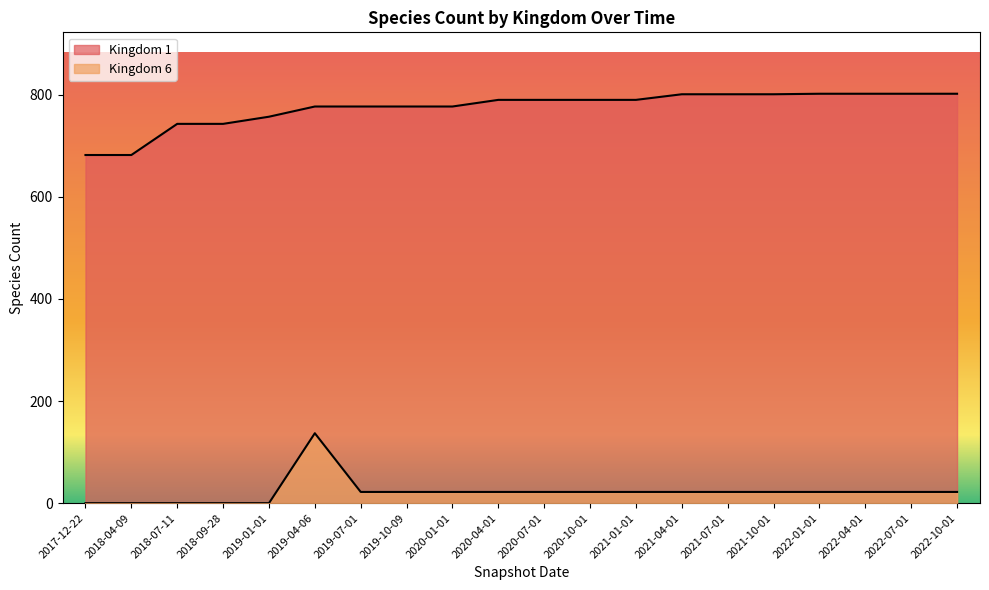

Reading left to right, what are all the values shown in this chart?

Kingdom 1: 682	682	743	743	757	777	777	777	777	790	790	790	790	801	801	801	802	802	802	802
Kingdom 6: 0	0	0	0	0	137	22	22	22	22	22	22	22	22	22	22	22	22	22	22